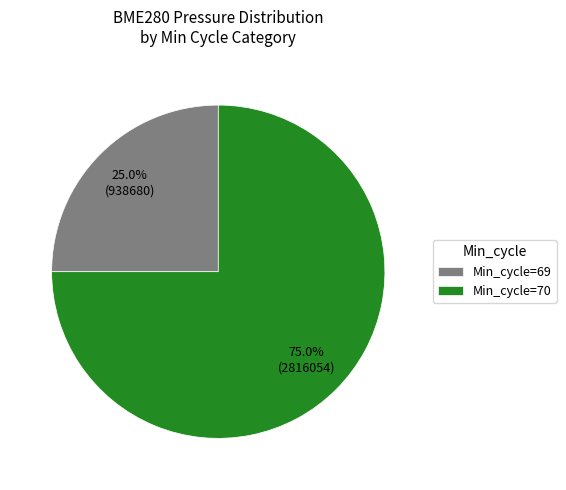

To the nearest percent, what is the average slice percentage?

50%